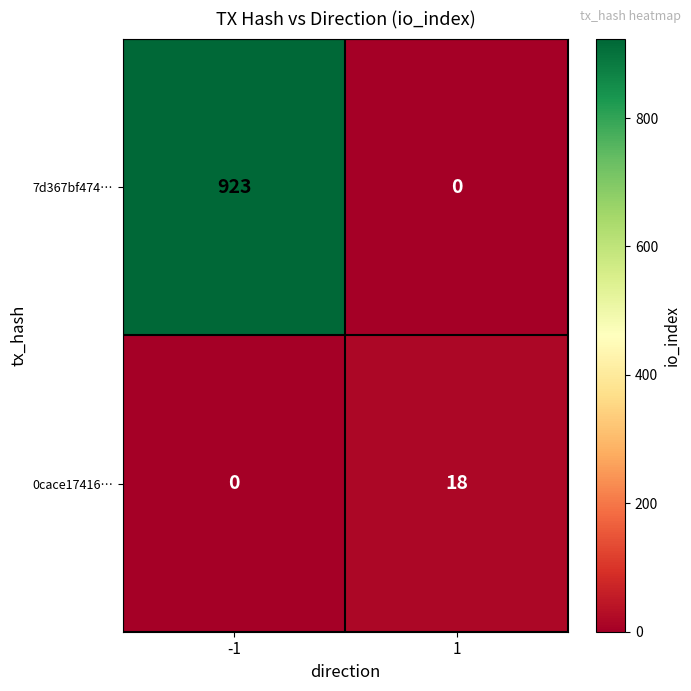

What is the highest value of the 0cace17416… series?

18